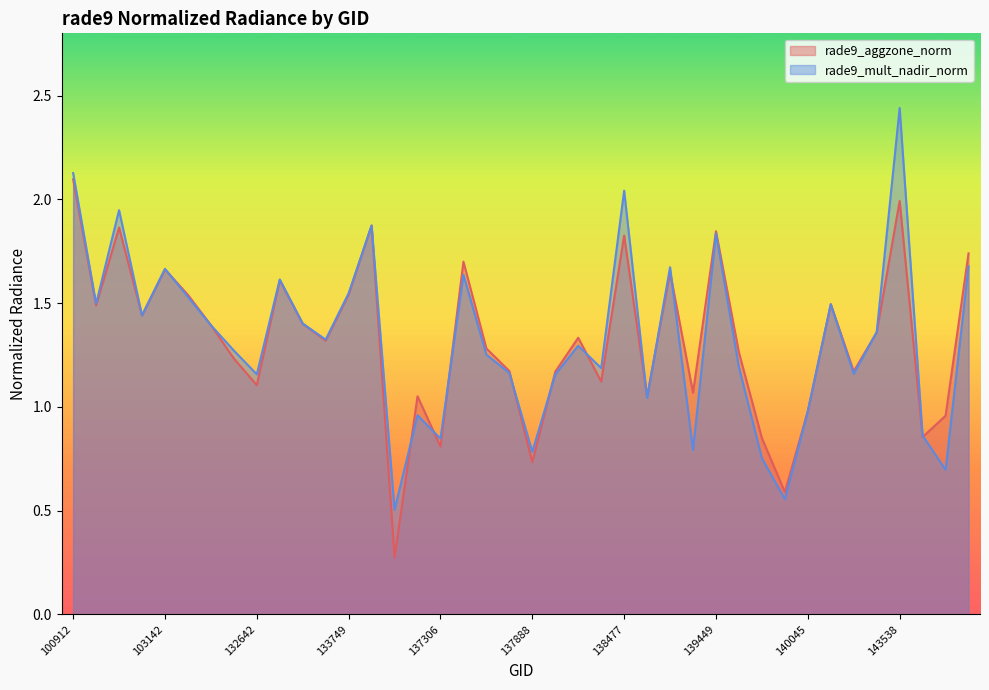

How many values in the rade9_aggzone_norm series are below 1?

8